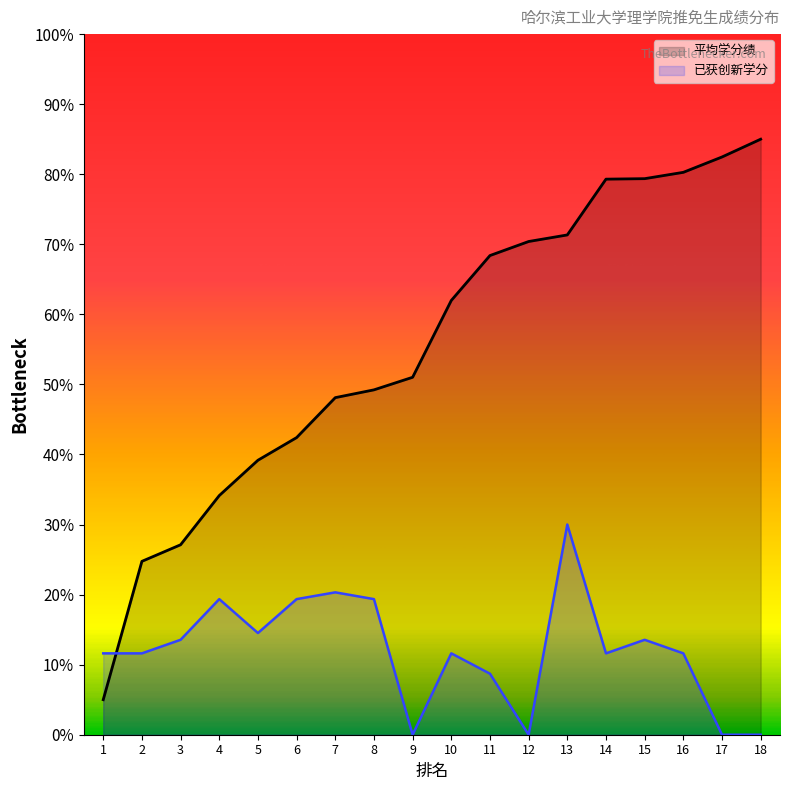

Is it true that 平均学分绩 equals 14.8 at 6?

False